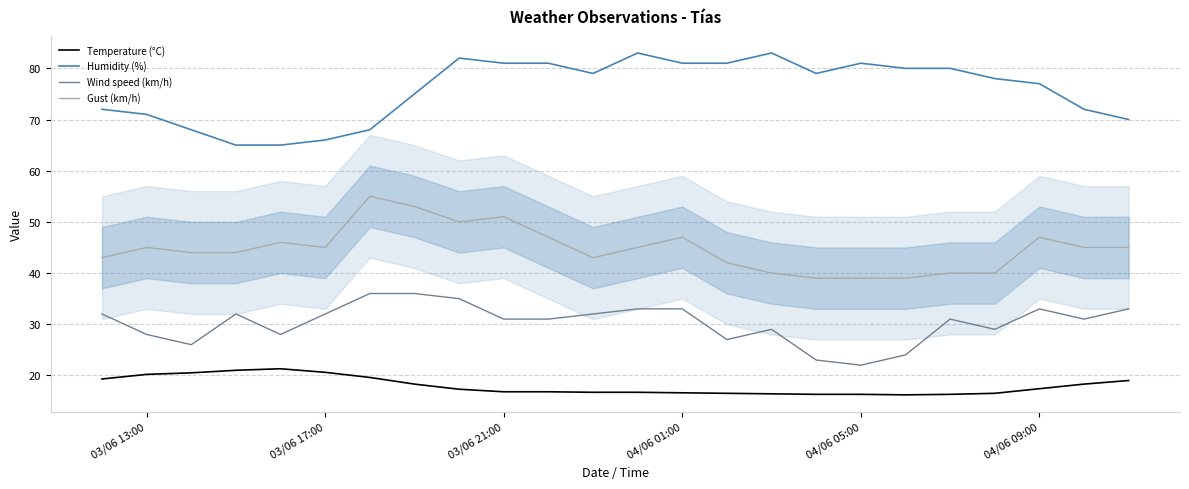

Is the value of Temperature (°C) at 04/06 01:00 greater than the value of Humidity (%) at 04/06 05:00?

No